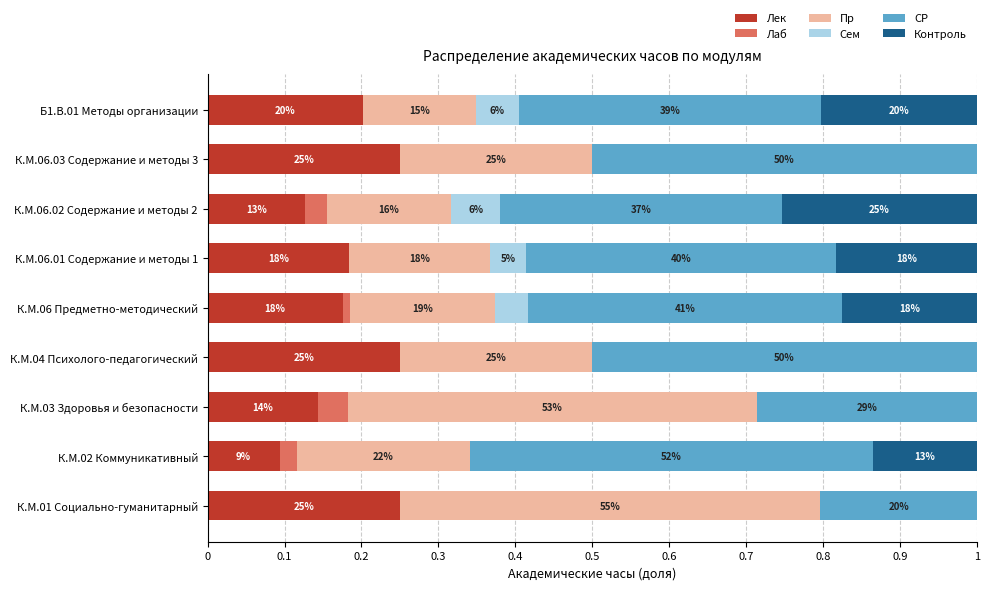

How many Лек values are between 0 and 1?

9